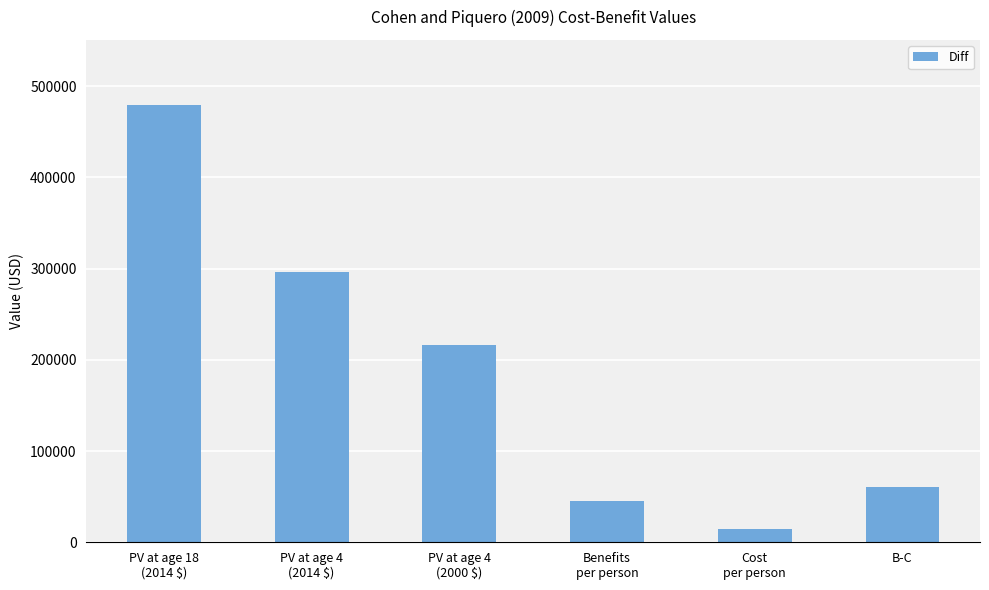

What is the label of the 1st bar from the right?

B-C